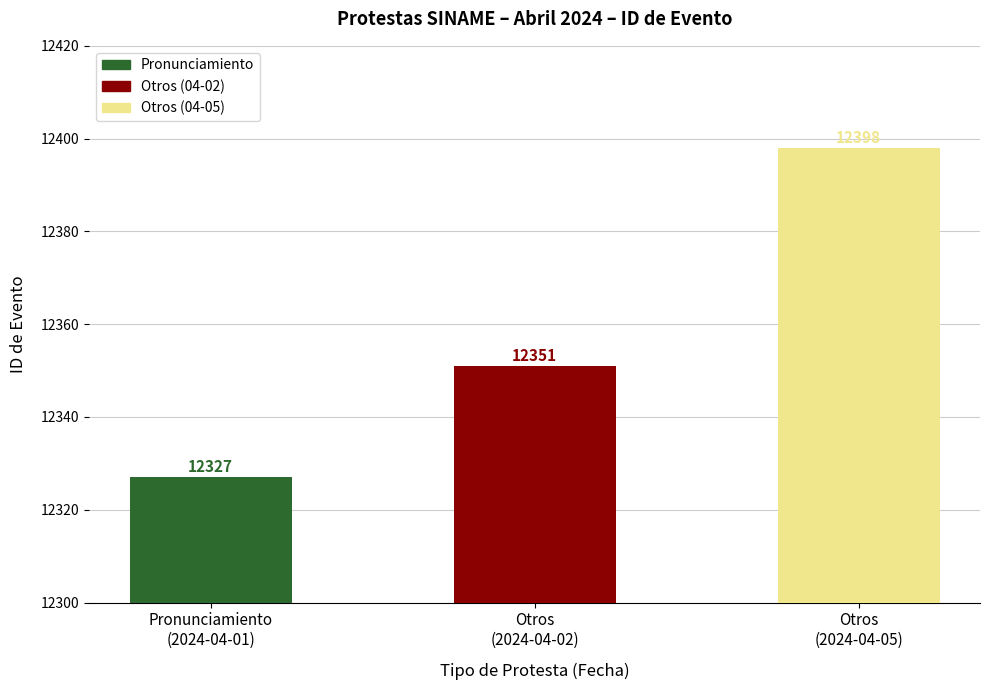

What is the smallest value displayed?

12327